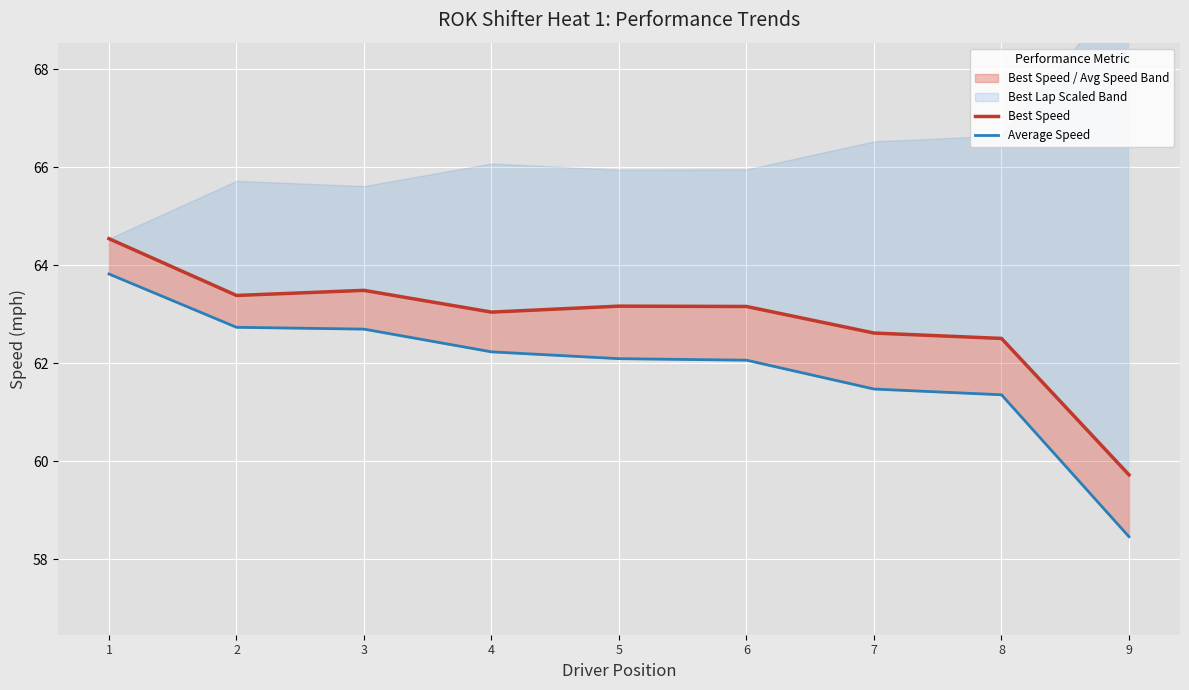

Which series has the largest total across all categories?

Best Speed